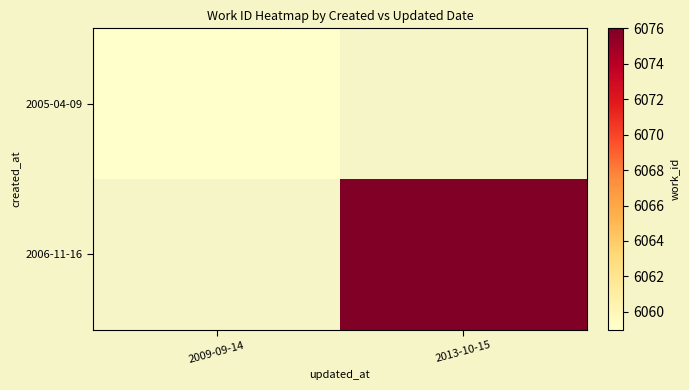

At how many categories does at least one series exceed 6064?

1